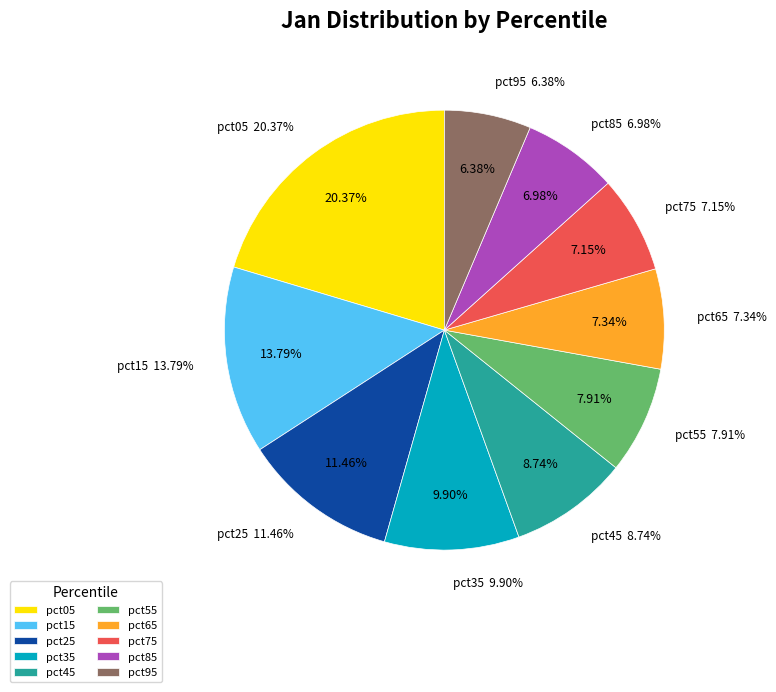

To the nearest percent, what is the difference between the pct75 and pct45 slice percentages?

2%